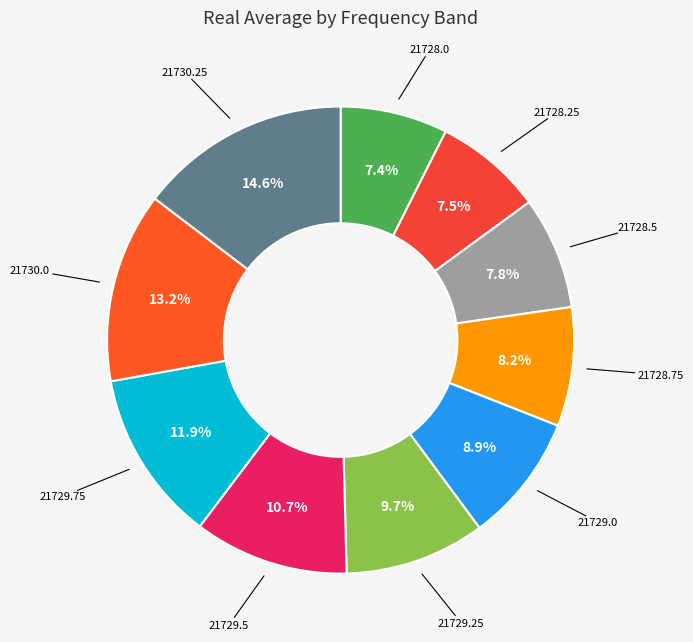

How many slices are in this pie chart?

10